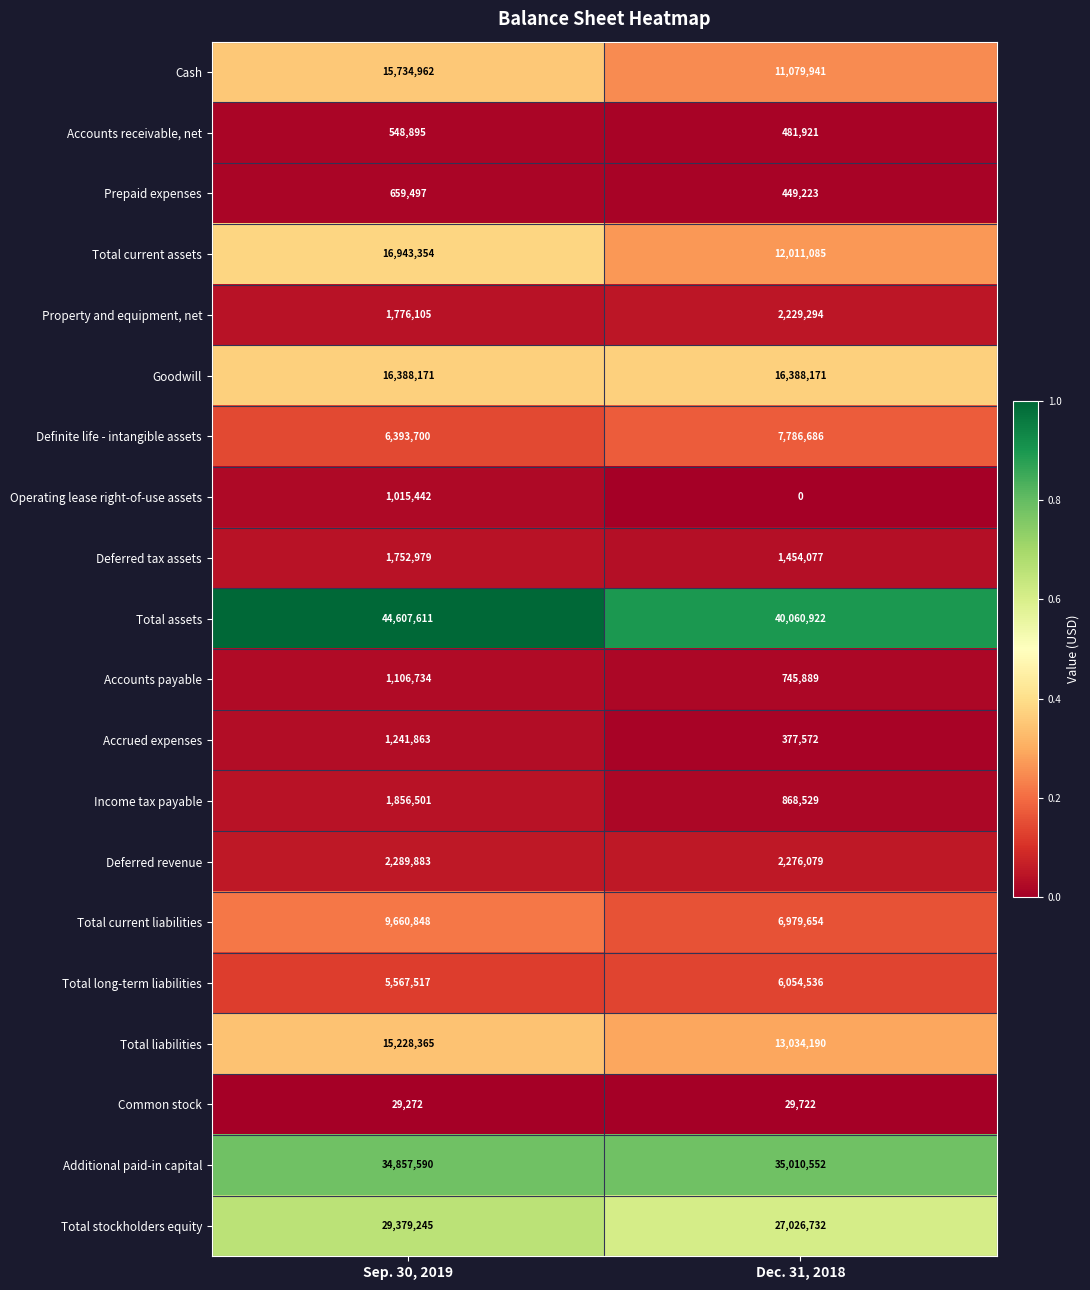

Rank the series by their maximum value, from highest to lowest.

Total assets, Additional paid-in capital, Total stockholders equity, Total current assets, Goodwill, Cash, Total liabilities, Total current liabilities, Definite life - intangible assets, Total long-term liabilities, Deferred revenue, Property and equipment, net, Income tax payable, Deferred tax assets, Accrued expenses, Accounts payable, Operating lease right-of-use assets, Prepaid expenses, Accounts receivable, net, Common stock